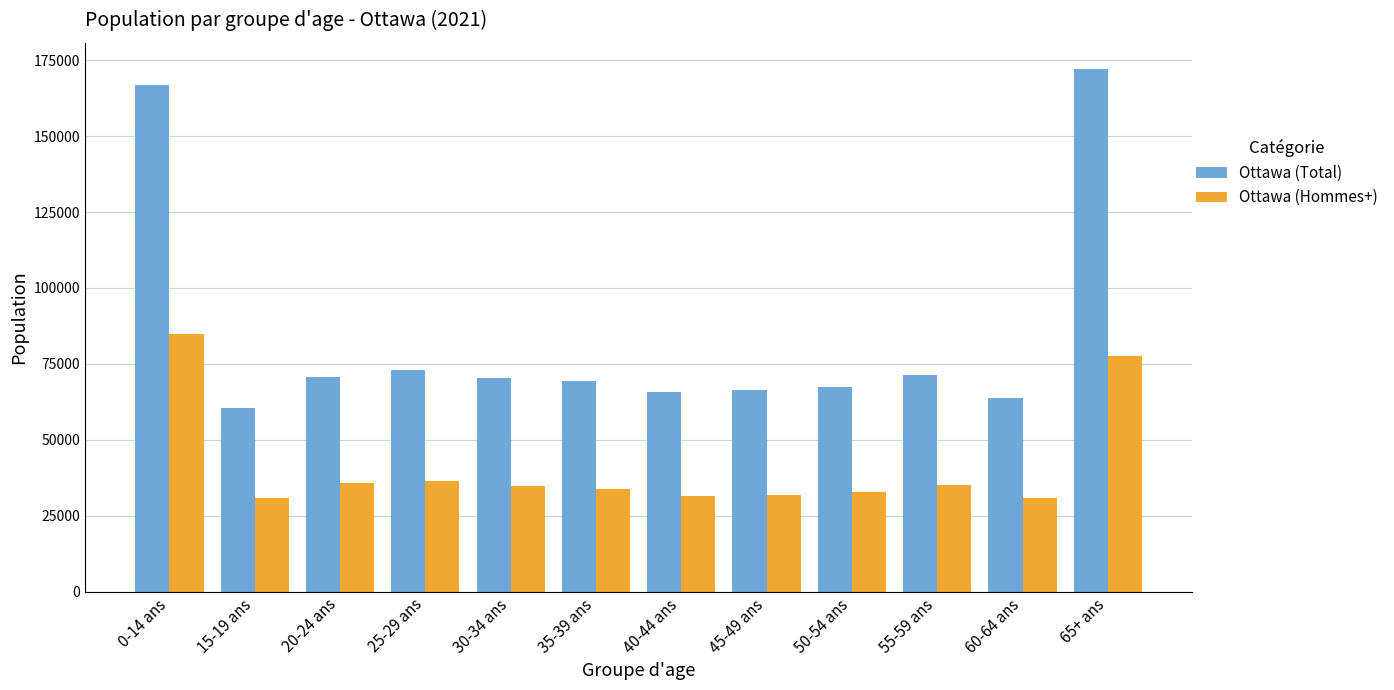

What is the average value of the Ottawa (Hommes+) series?

41337